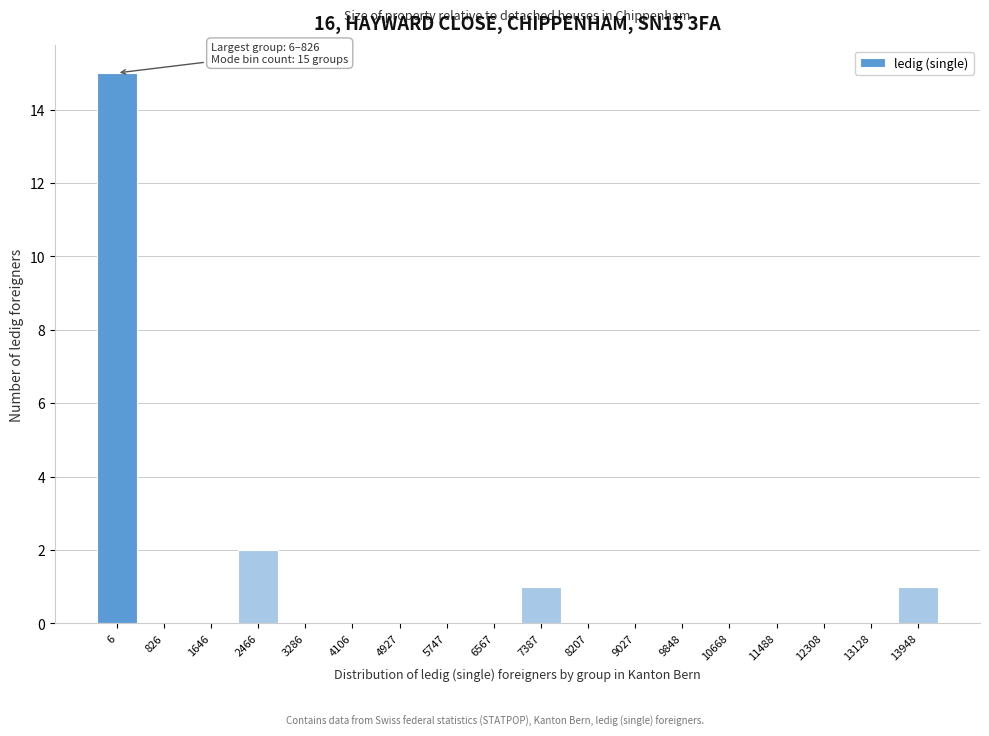

Reading left to right, list all the values displayed in this chart.

6=15	826=0	1646=0	2466=2	3286=0	4106=0	4927=0	5747=0	6567=0	7387=1	8207=0	9027=0	9848=0	10668=0	11488=0	12308=0	13128=0	13948=1